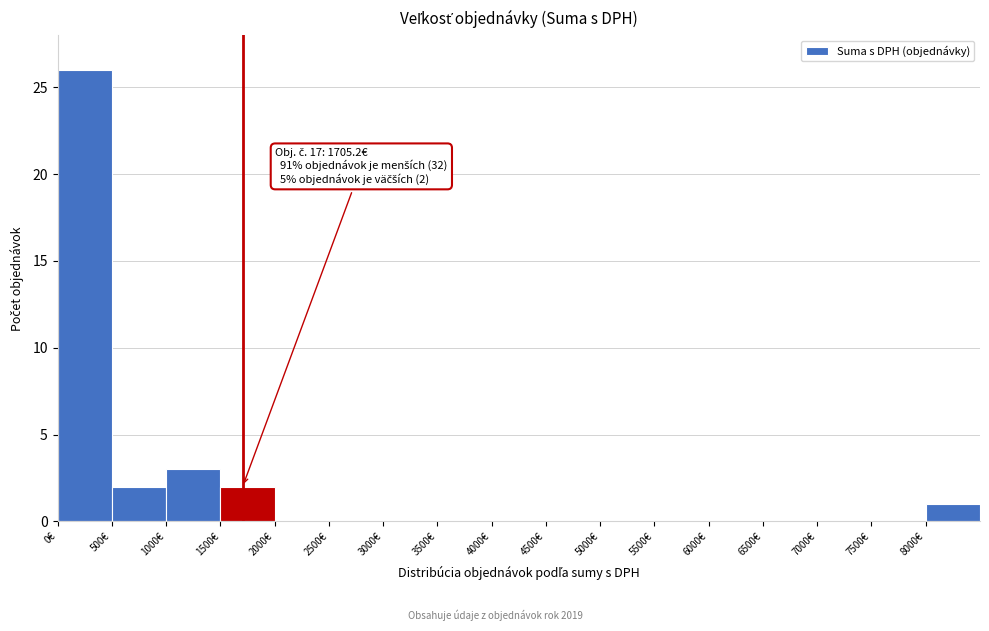

Which range on the x-axis has the tallest bar?

0 to 500